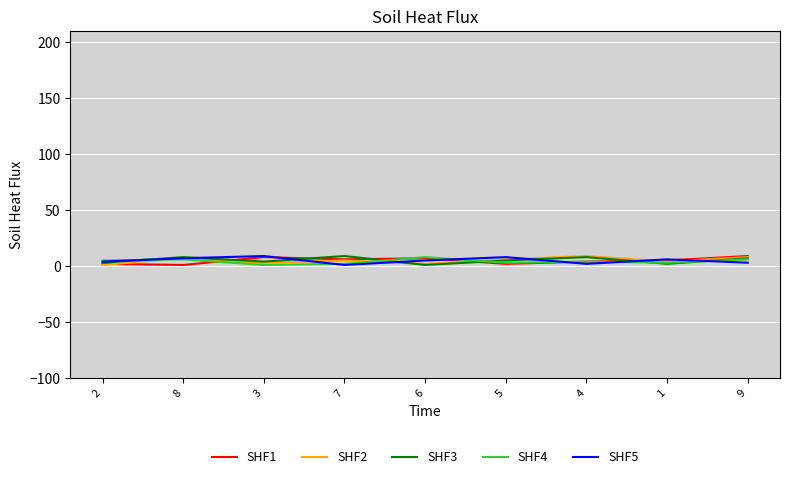

At 8, list the series in order from largest to smallest.

SHF3, SHF2, SHF5, SHF4, SHF1